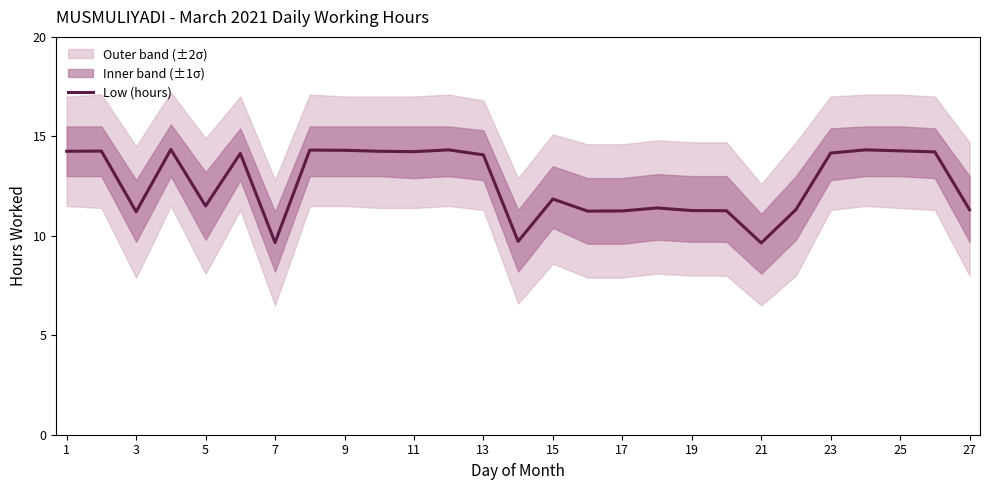

The value of Low (hours) at 27 is 11.3. True or false?

True